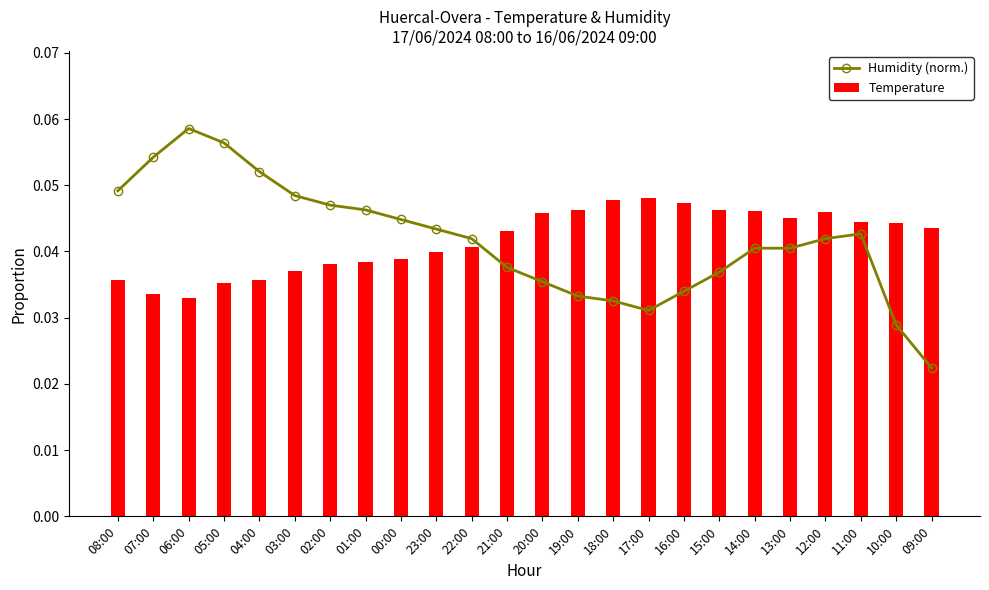

At which label is Humidity (norm.) closest to 0?

09:00